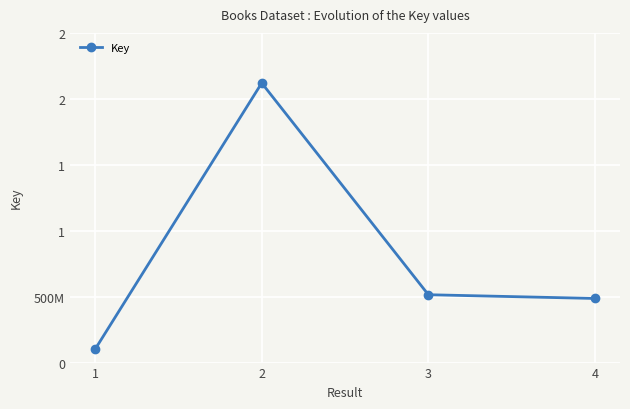

At which category does the chart reach its minimum across all series?

1